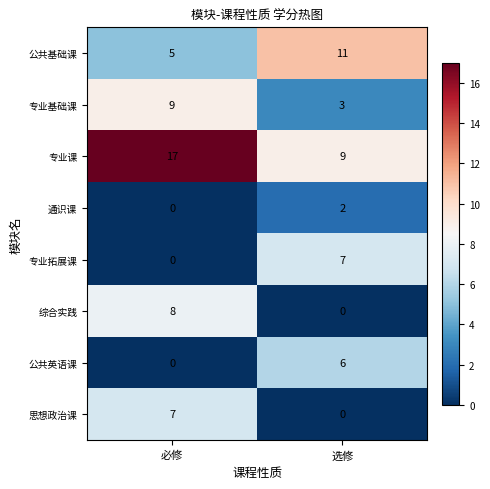

Reading right to left, what are all the values shown in this chart?

公共基础课: 选修=11	必修=5
专业基础课: 选修=3	必修=9
专业课: 选修=9	必修=17
通识课: 选修=2	必修=0
专业拓展课: 选修=7	必修=0
综合实践: 选修=0	必修=8
公共英语课: 选修=6	必修=0
思想政治课: 选修=0	必修=7